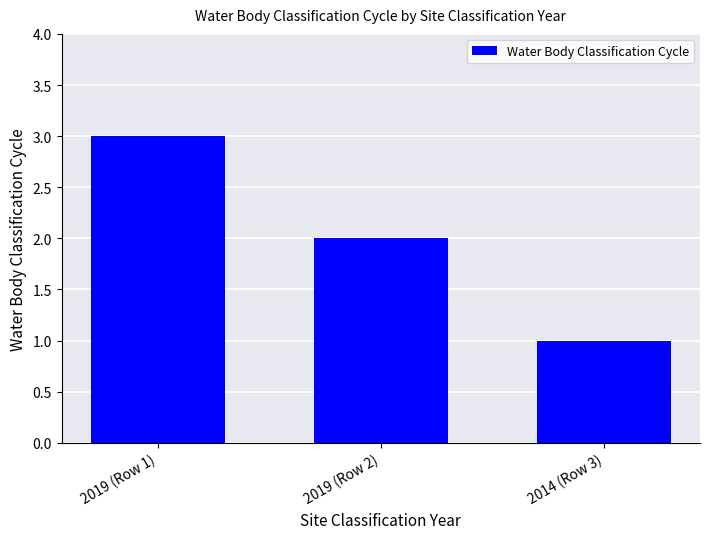

What is the greatest value displayed?

3